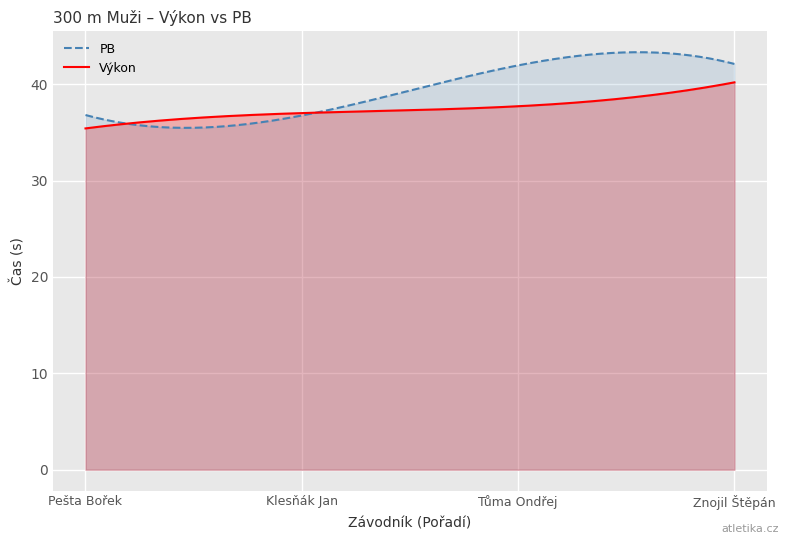

What is the label of the 1st point from the left?

Pešta Bořek